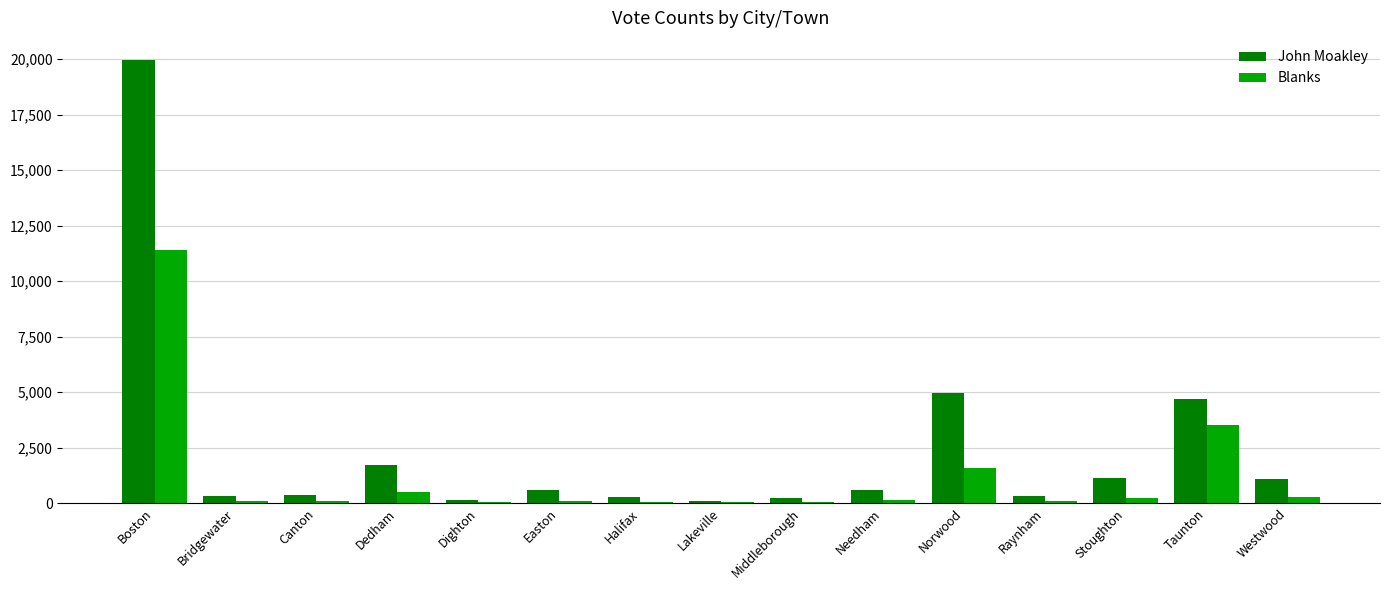

Between Boston and Stoughton, which series saw the biggest shift?

John Moakley